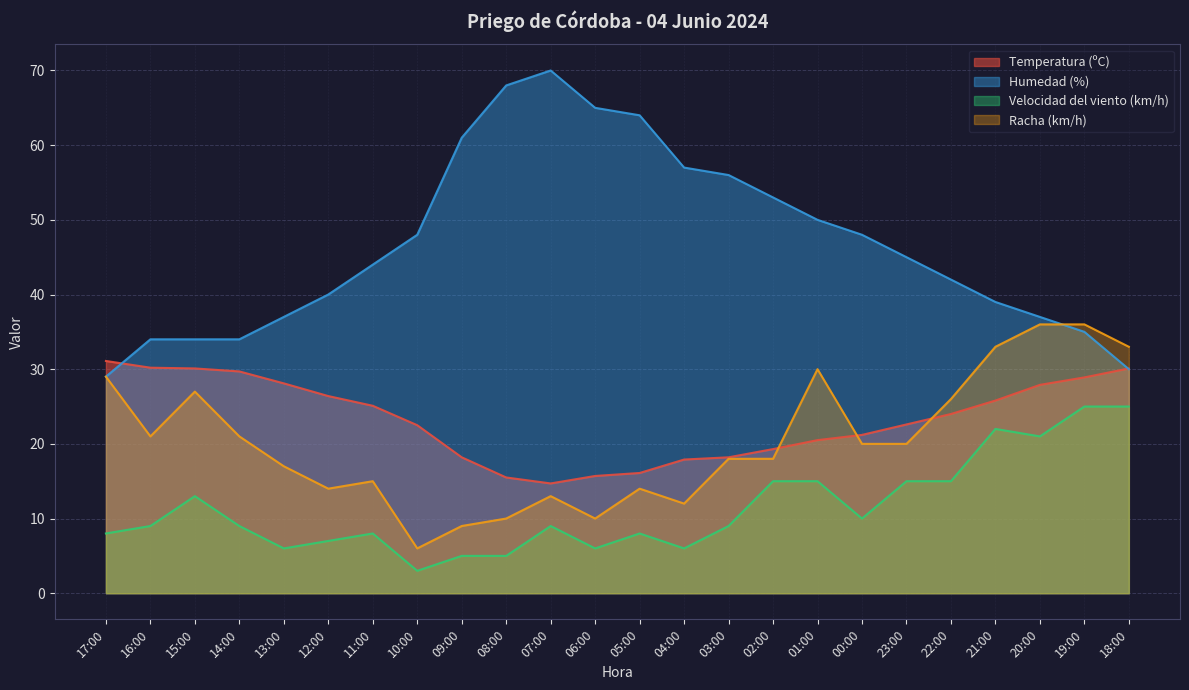

What is the difference between the second highest and second lowest values in the Velocidad del viento (km/h) series?

20.0